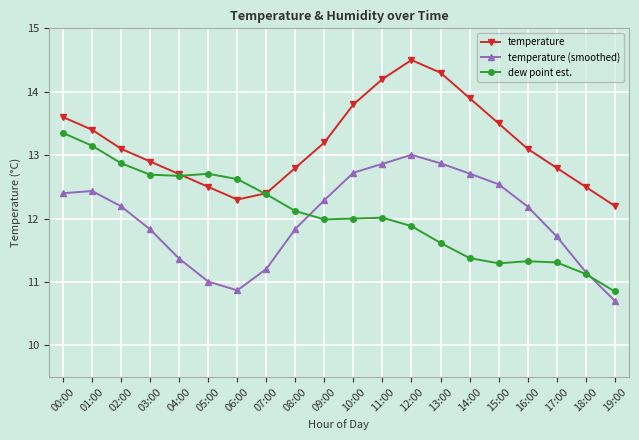

What is the approximate value of dew point est. at 10:00?

12.0